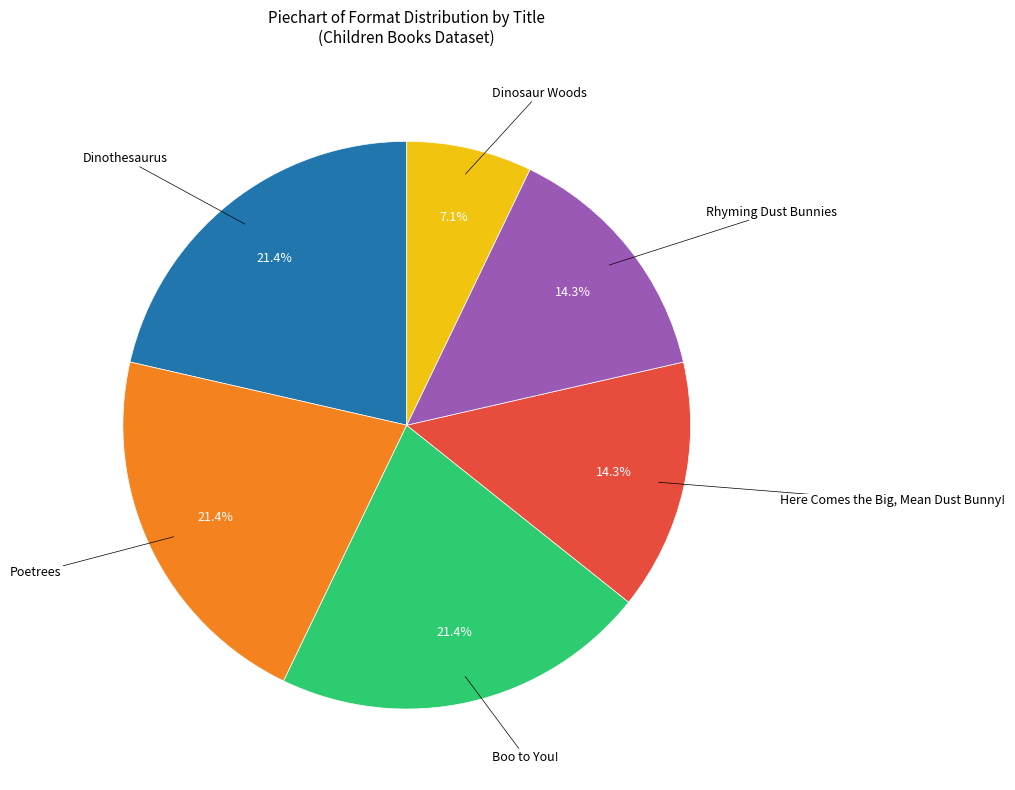

What is the ratio of the value at Rhyming Dust Bunnies to the value at Poetrees?

0.7